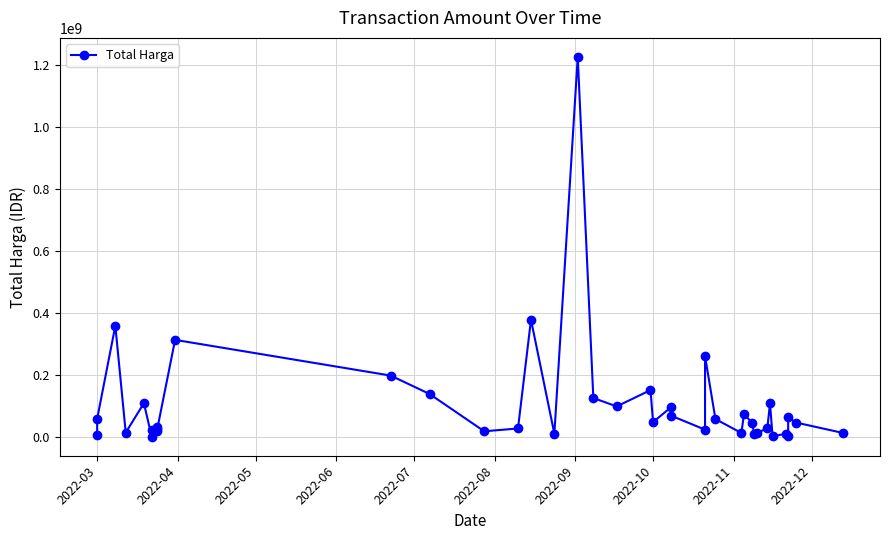

What is the difference between the maximum and minimum values?

1222286250